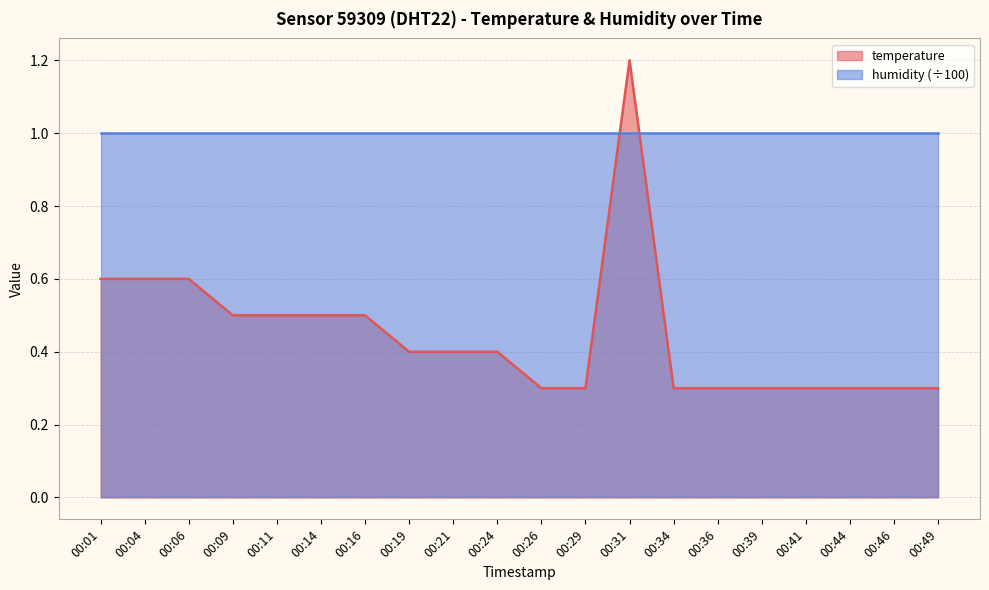

At which category does the data reach its first local peak?

00:31